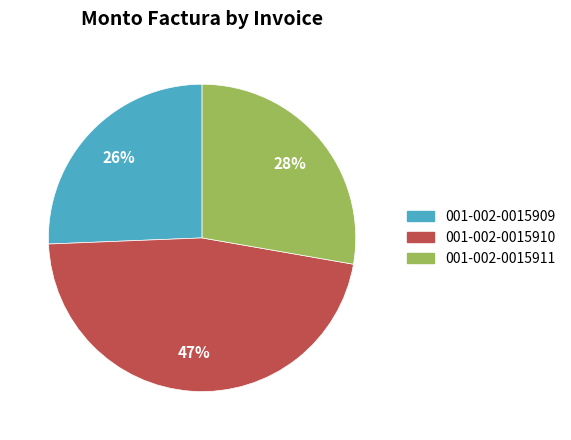

Approximately how many times larger is the value at 001-002-0015910 compared to 001-002-0015911?

1.7